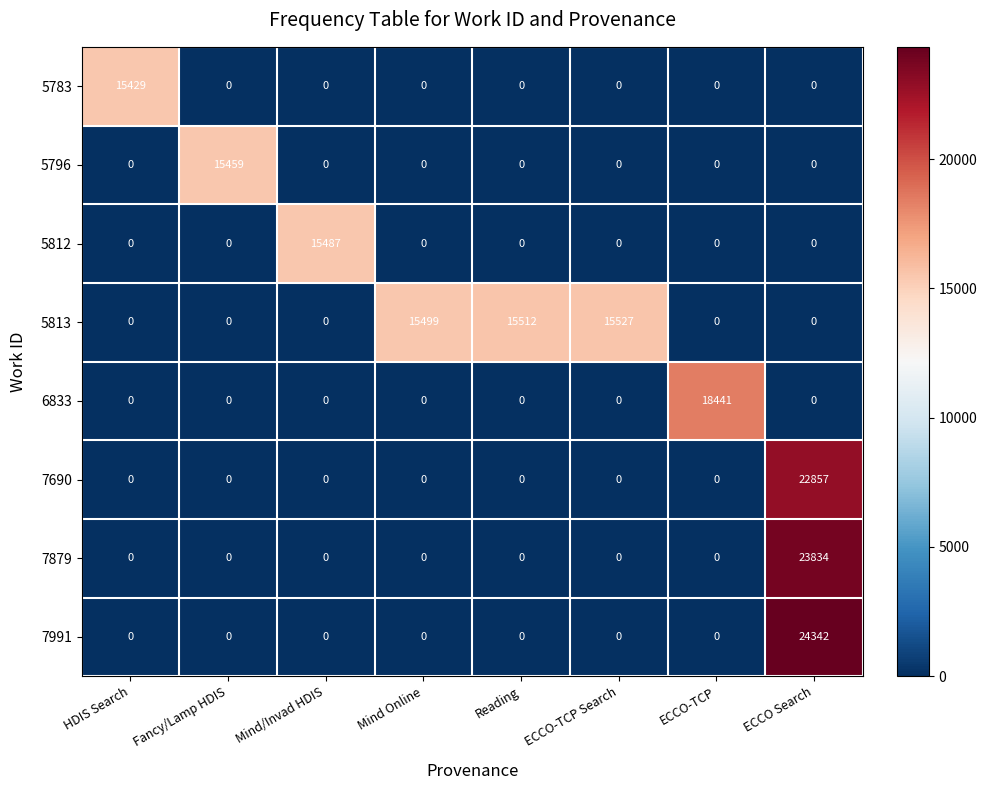

What is the total value across all series at Reading?

15512